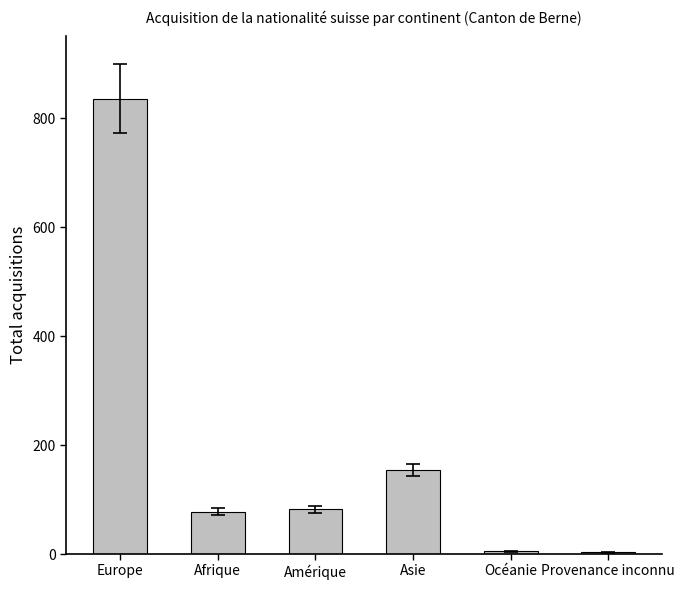

Which label corresponds to the largest value in the chart?

Europe